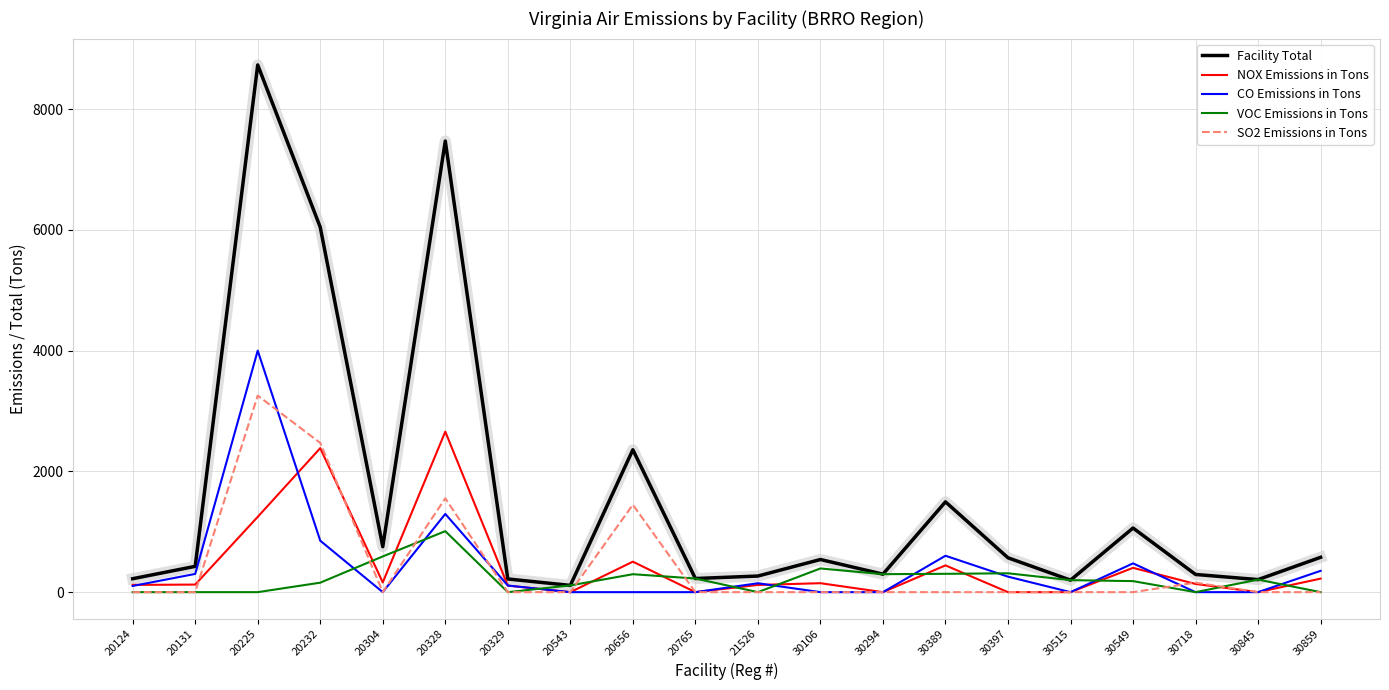

Does the chart display data point markers on the line(s)?

No